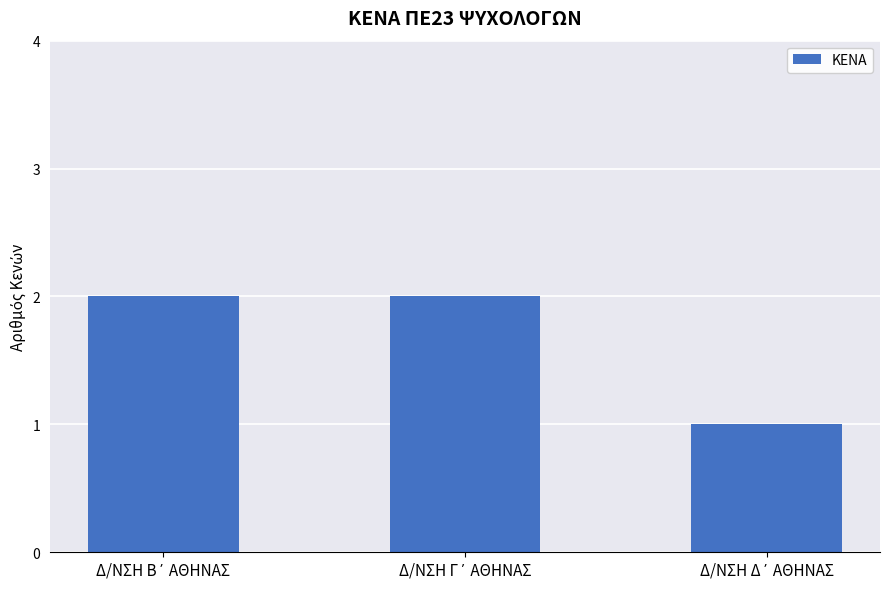

What is the sum of all values?

5